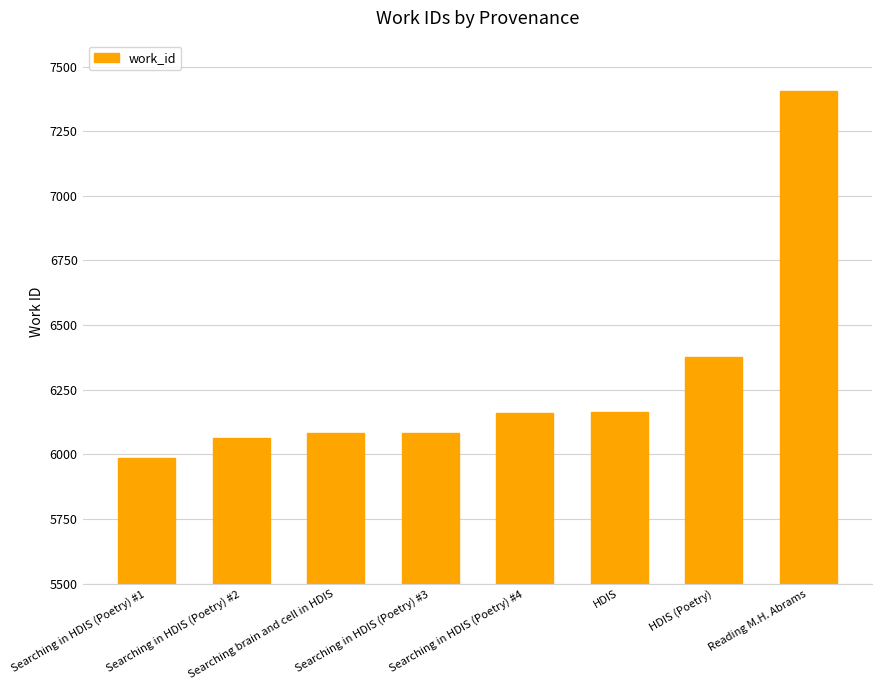

What is the sum of all values?

50320